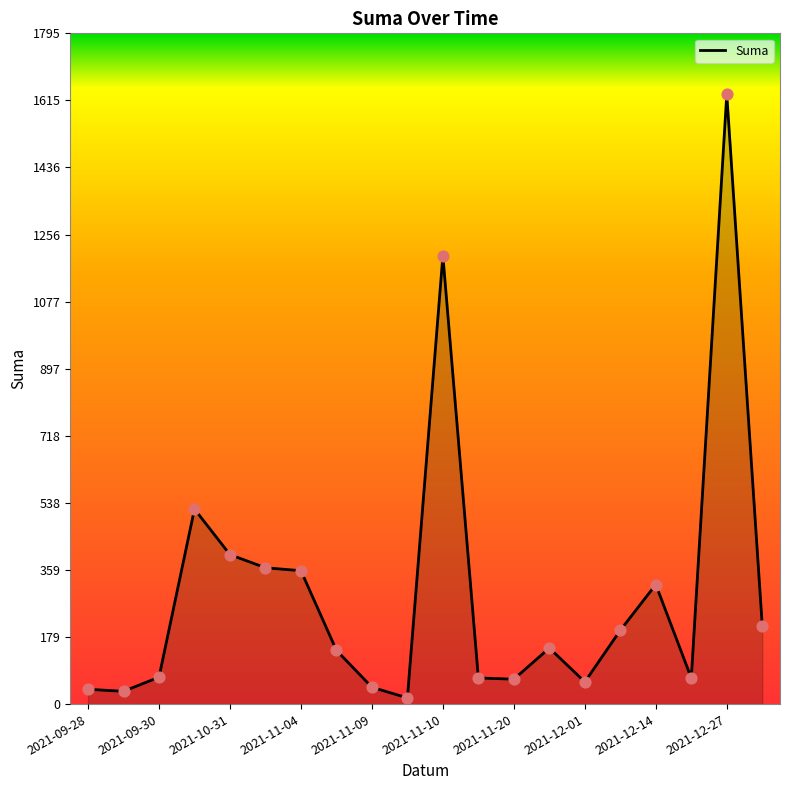

What is the difference between the maximum and minimum values?

1615.5